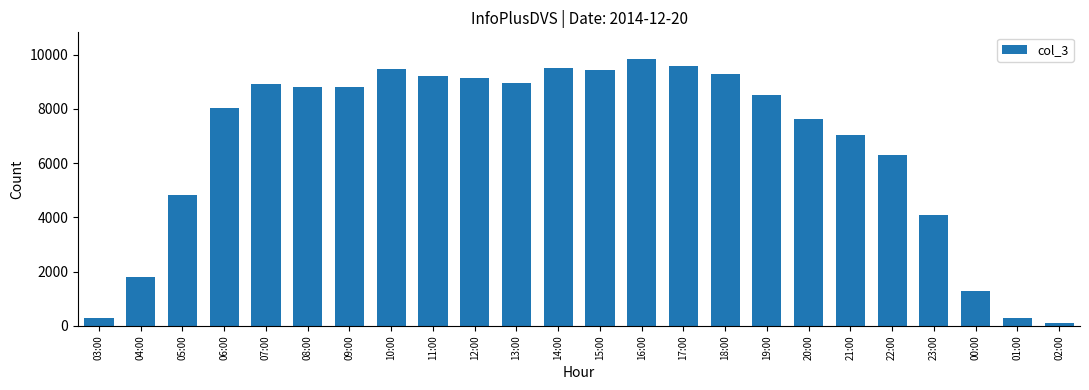

What position from the right is 04:00?

23